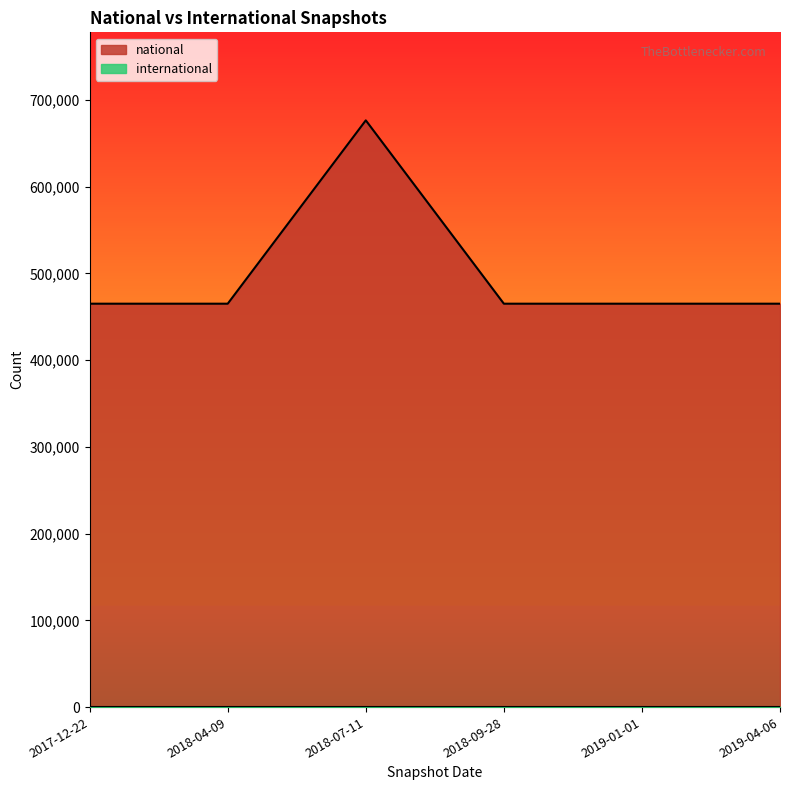

What is the label of the 1st point from the right?

2019-04-06